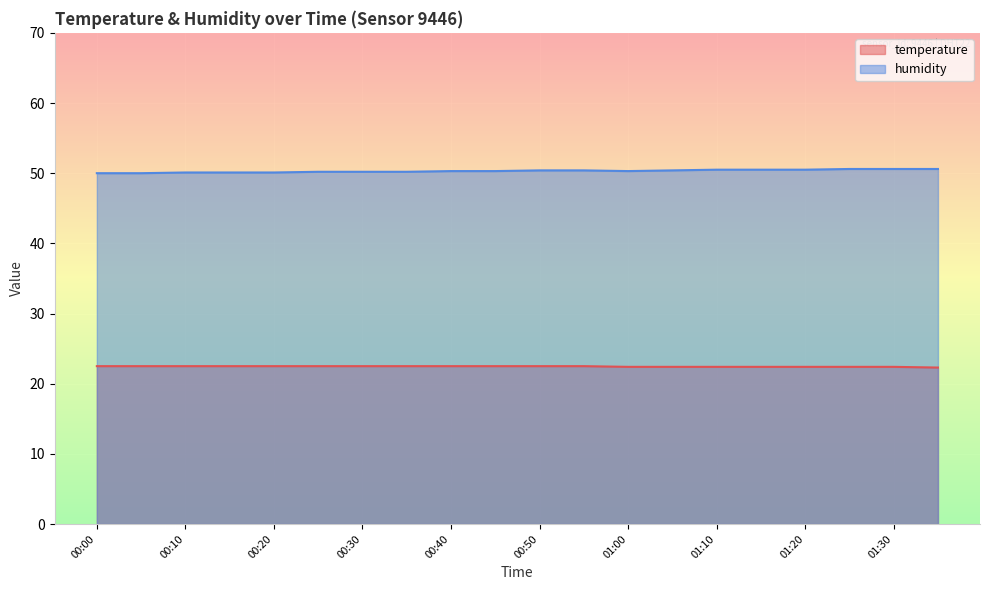

Which category has the highest value in the temperature series?

00:00